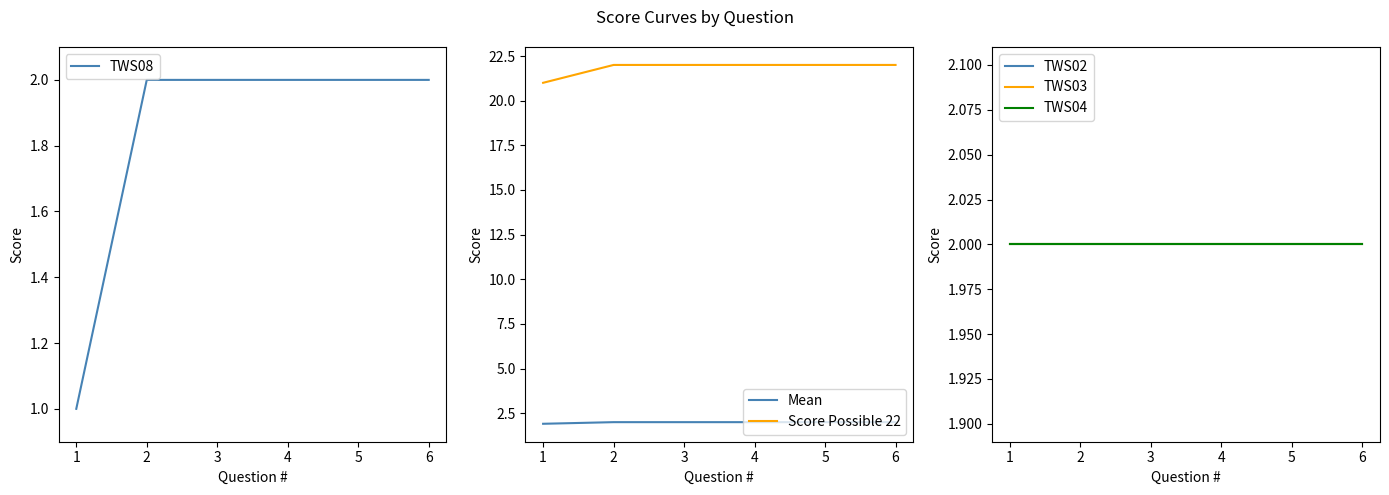

The value of TWS08 at 6 is 1. True or false?

False